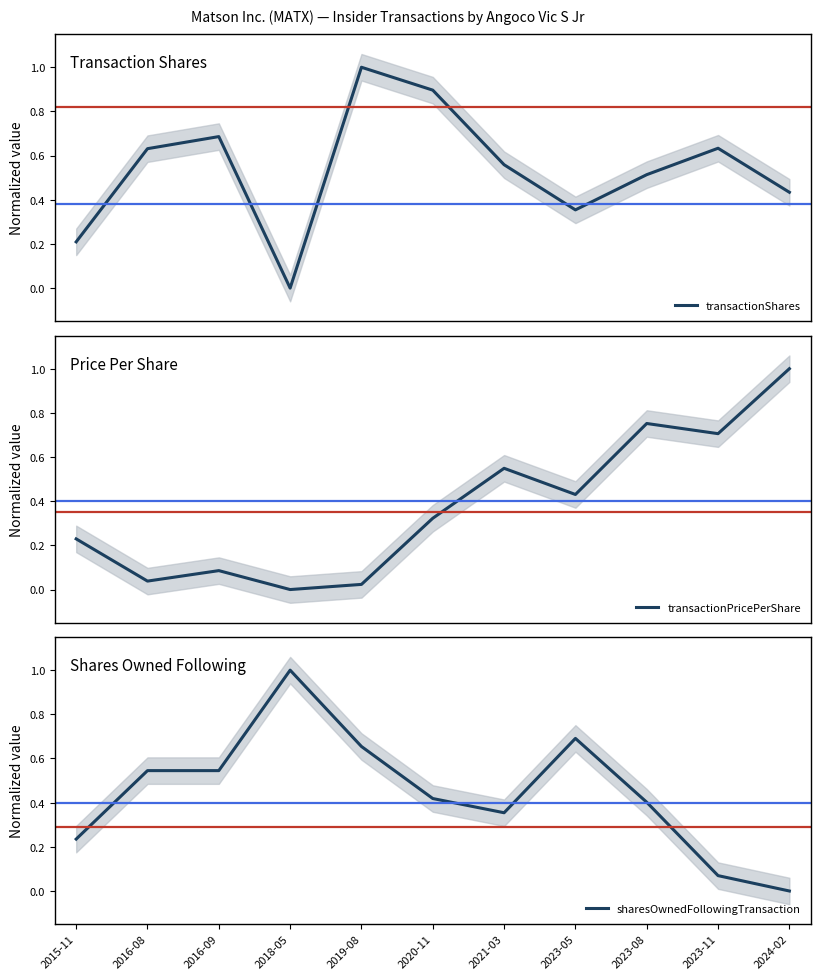

What is the sum of the transactionPricePerShare values at 2015-11 and 2024-02?

1.2